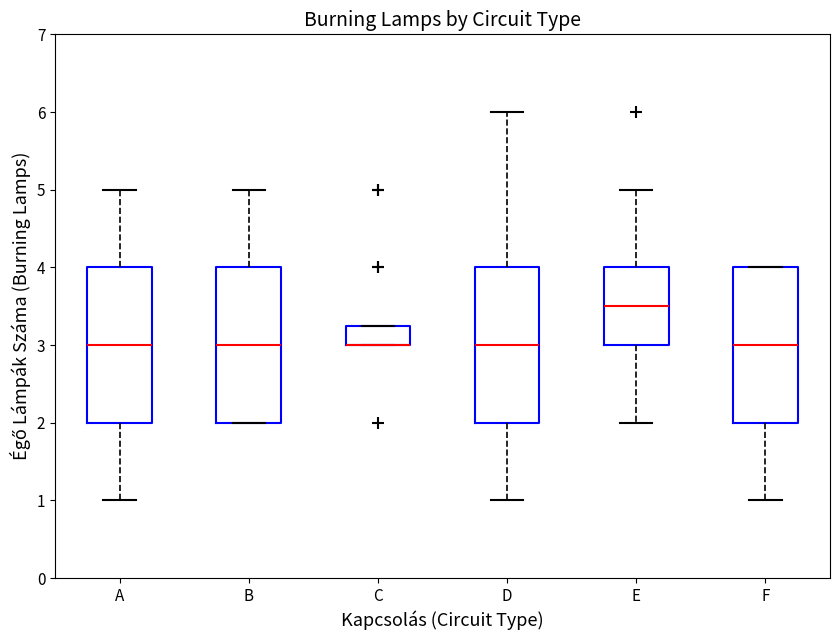

Where does the upper whisker of the box for D end on the y-axis? The values are not printed on the chart, so give them approximately, as read against the axis.

6.0